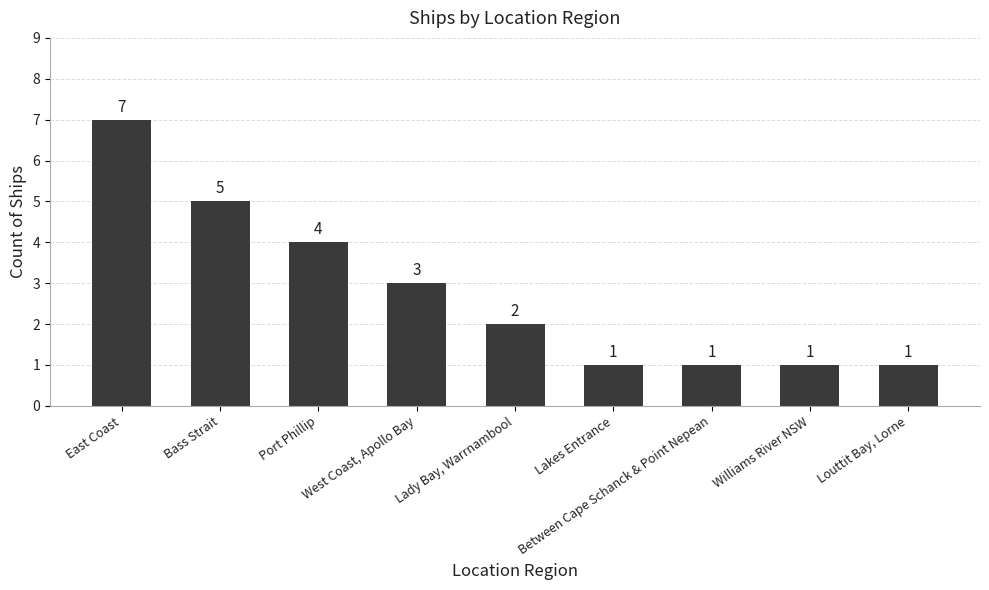

What is the value of the 3rd bar from the left?

4